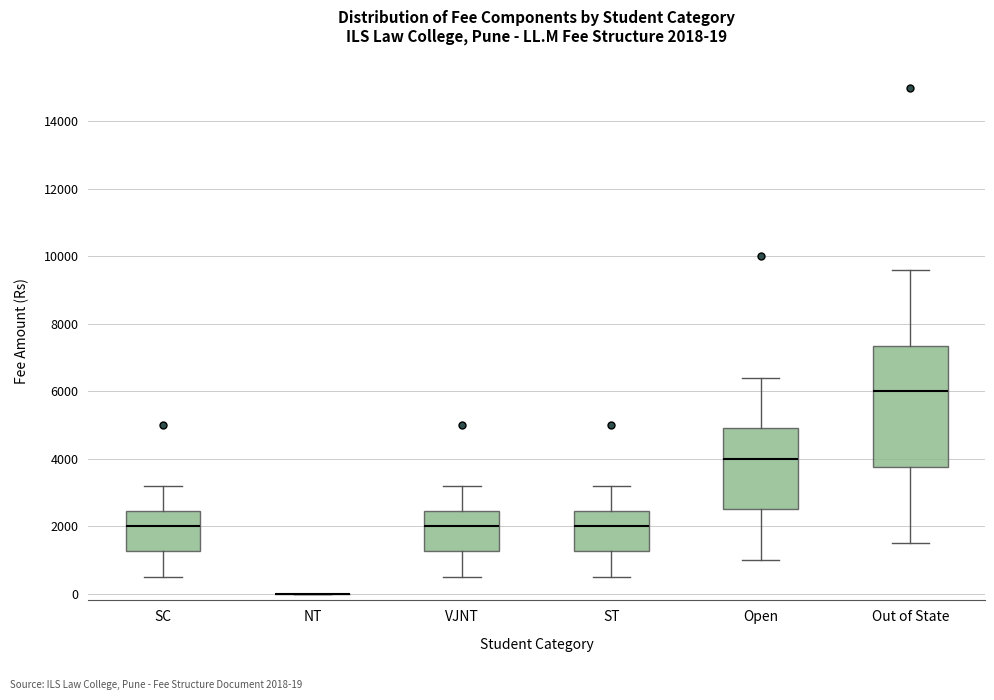

Comparing the boxes themselves (not the whiskers), which one is the tallest?

Out of State